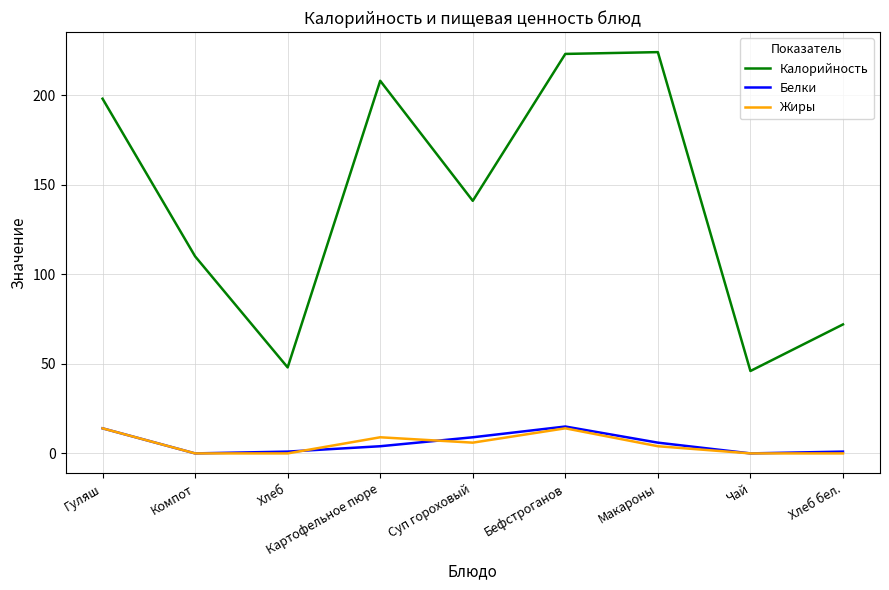

Count the number of categories in the chart.

9